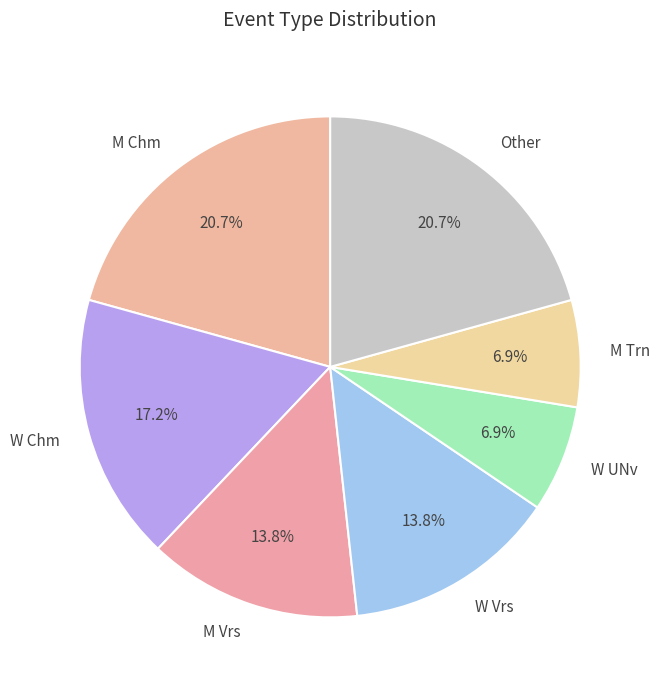

Combined, do Other and W UNv account for over 50%?

No